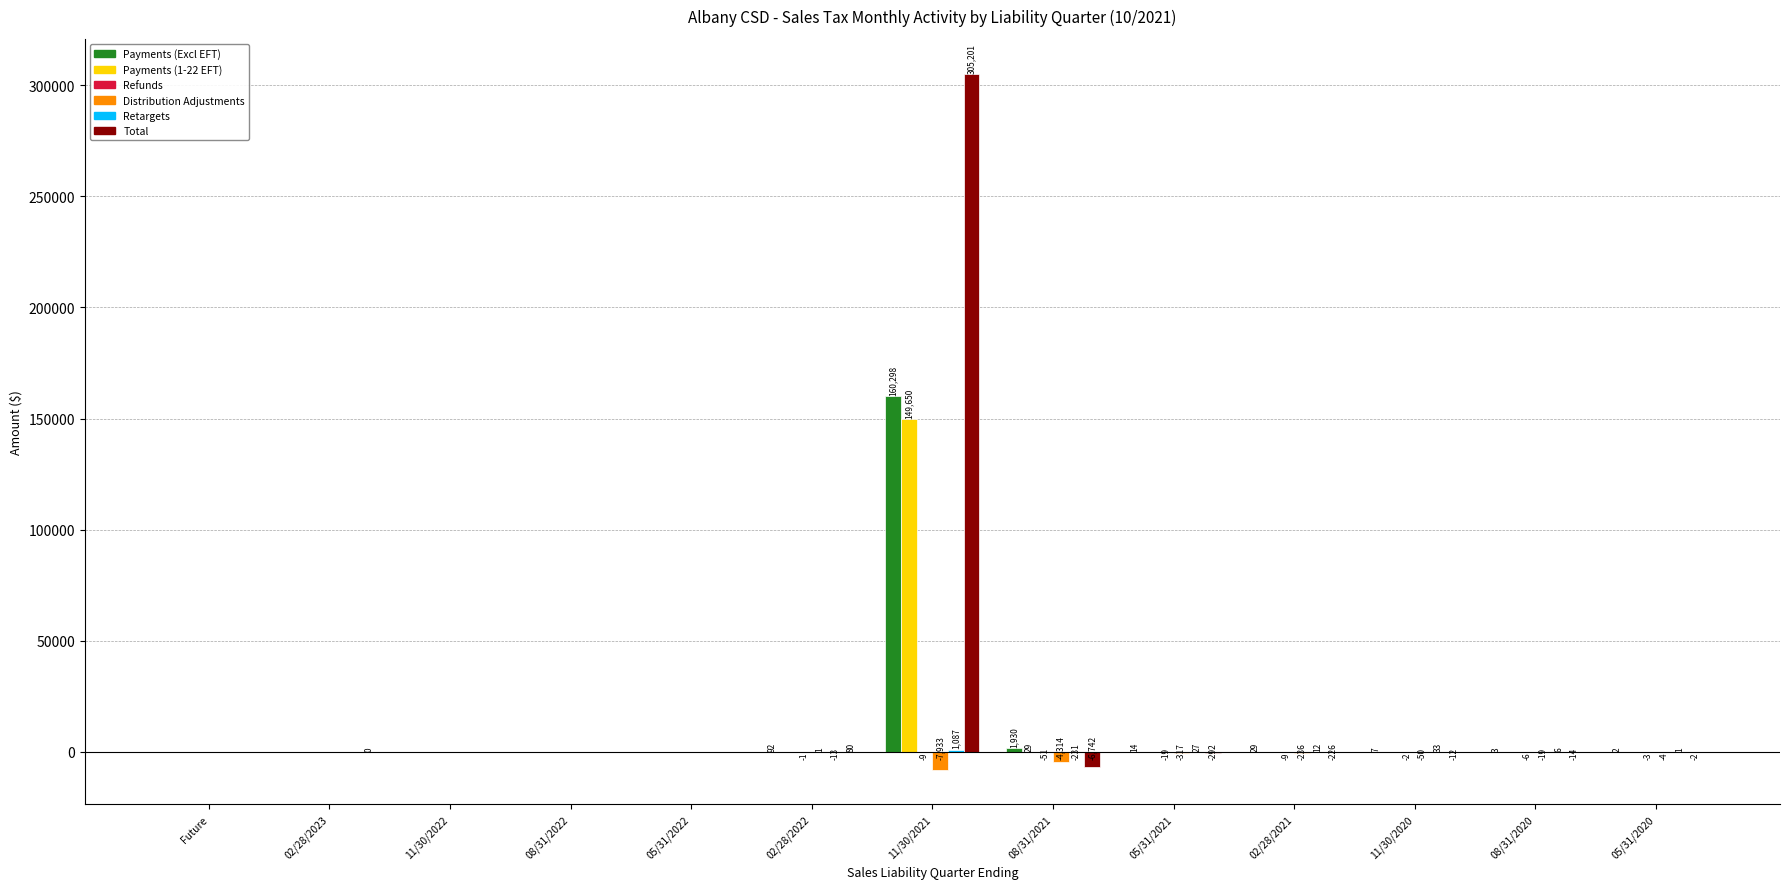

Does the chart contain stacked bars?

No